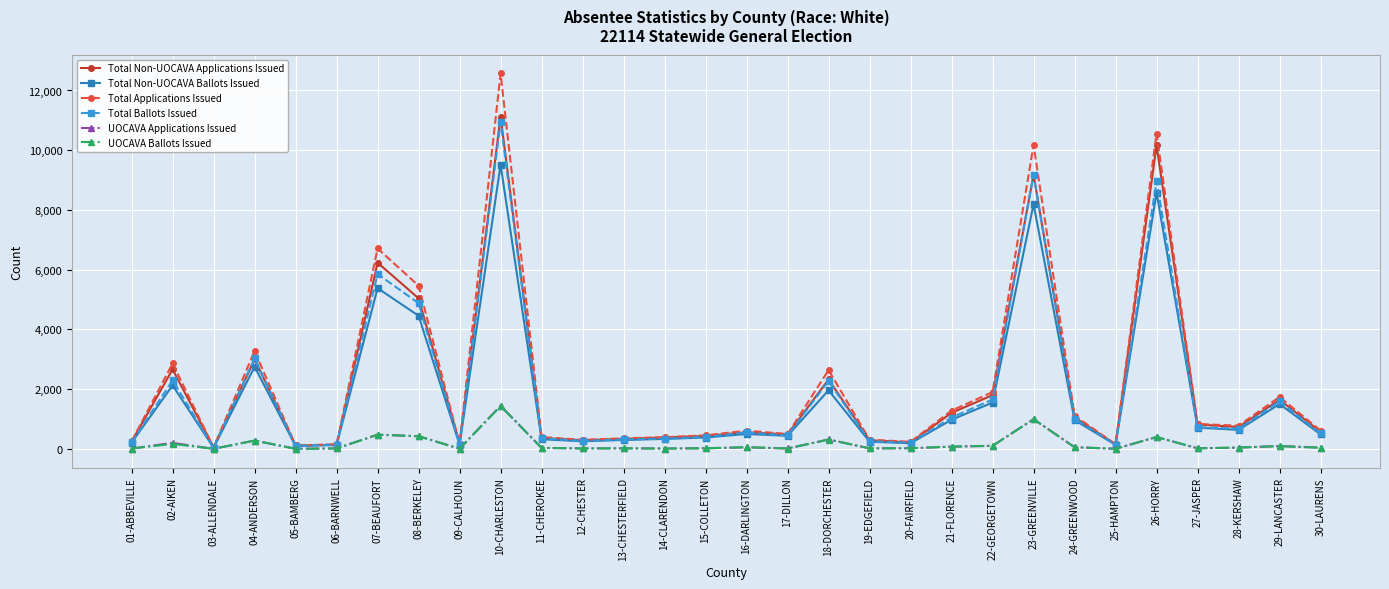

In UOCAVA Applications Issued, how many points are lower than both neighbors (excluding endpoints)?

9